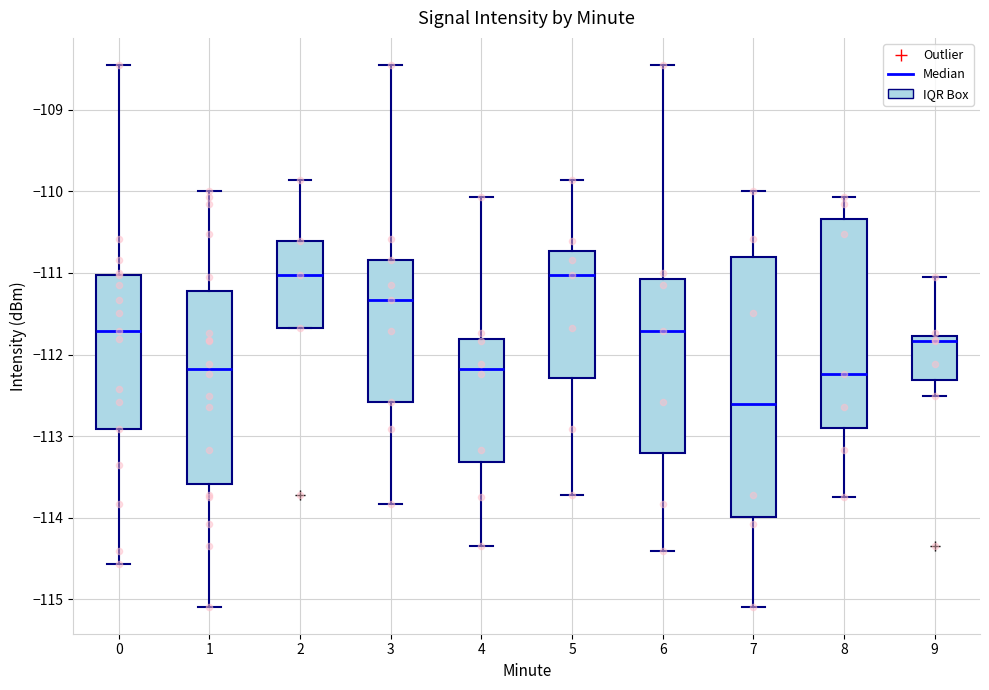

Where does the lower whisker of the box at x = 4 end on the y-axis? The values are not printed on the chart, so give them approximately, as read against the axis.

-114.3